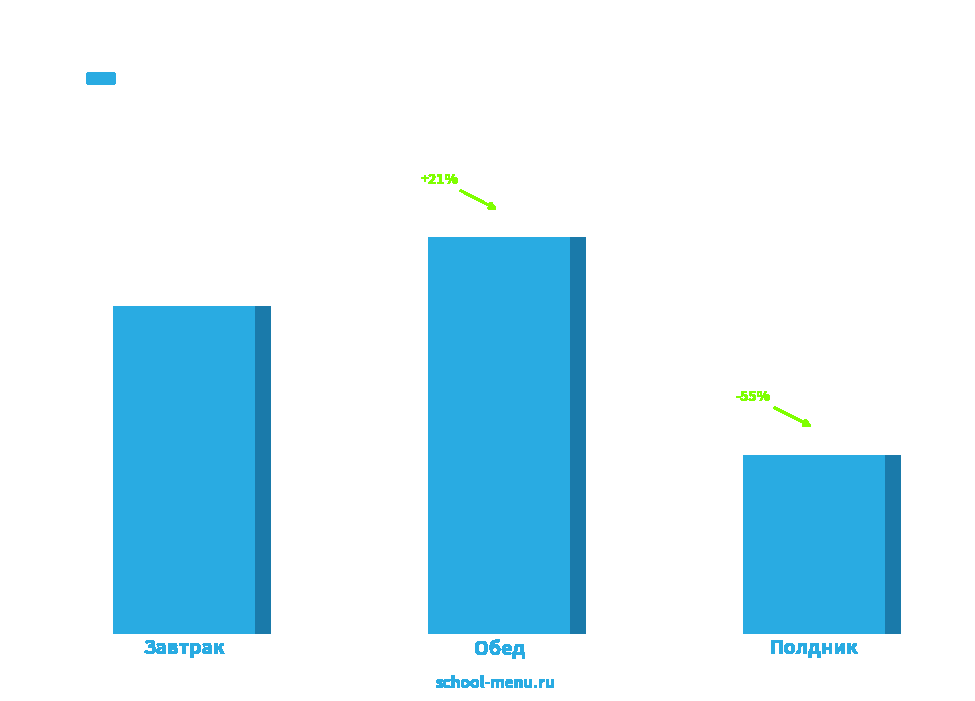

How many bars are there in total?

3